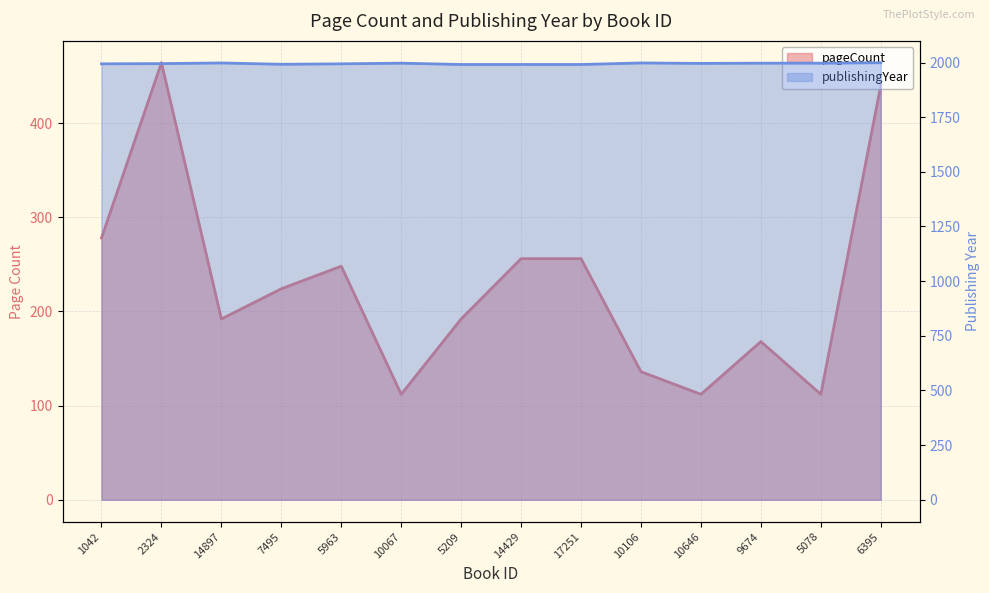

Does the chart have visible grid lines?

Yes